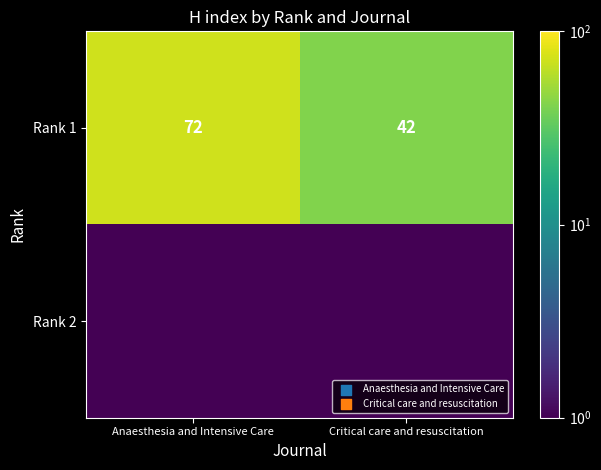

What is the average value of the Rank 1 series?

57.0